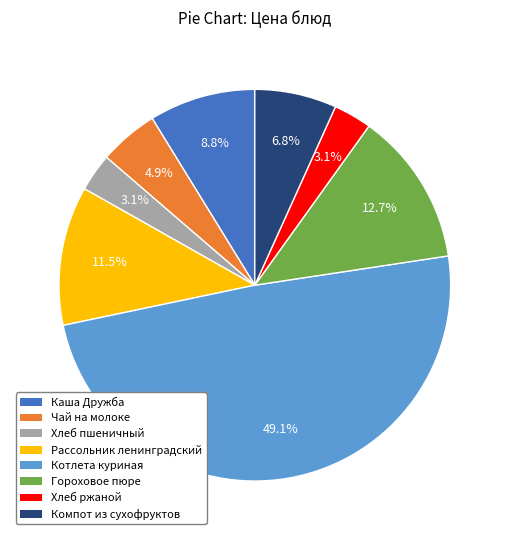

What is the largest slice in the pie chart?

Котлета куриная